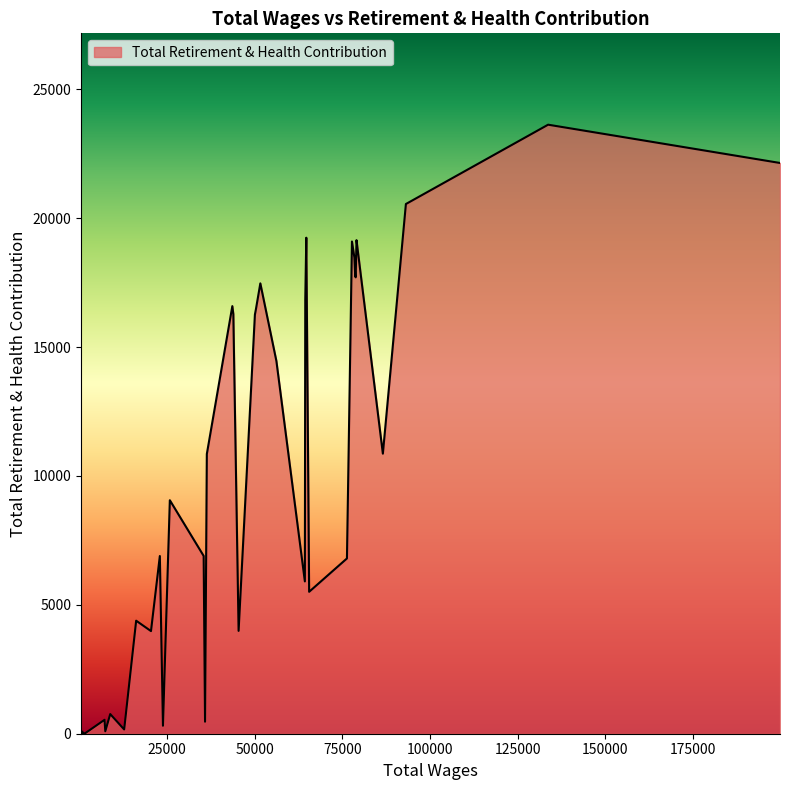

What is the greatest value displayed?

23624